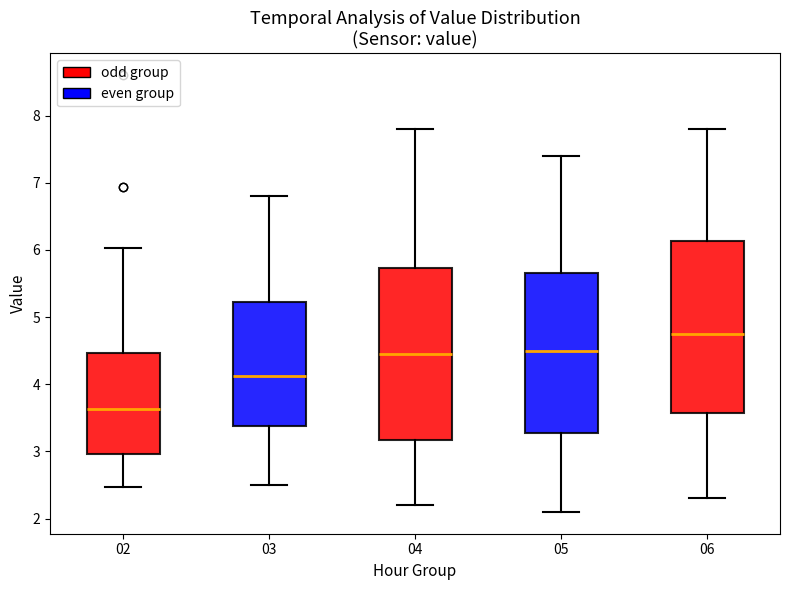

Reading left to right, read every box against the y-axis: the position of its median line, the range the box covers, and the ends of its whiskers. The values are not printed on the chart, so give them approximately, as read against the axis.

02: median 3.6, box 3.0 to 4.5, whiskers 2.5 to 6.0
03: median 4.1, box 3.4 to 5.2, whiskers 2.5 to 6.8
04: median 4.5, box 3.2 to 5.7, whiskers 2.2 to 7.8
05: median 4.5, box 3.3 to 5.7, whiskers 2.1 to 7.4
06: median 4.8, box 3.6 to 6.1, whiskers 2.3 to 7.8